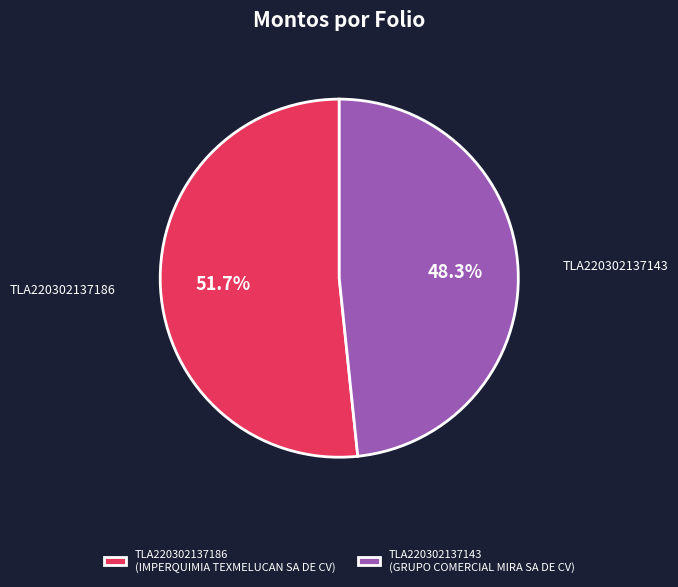

What percentage is the TLA220302137186 slice, to the nearest percent?

52%